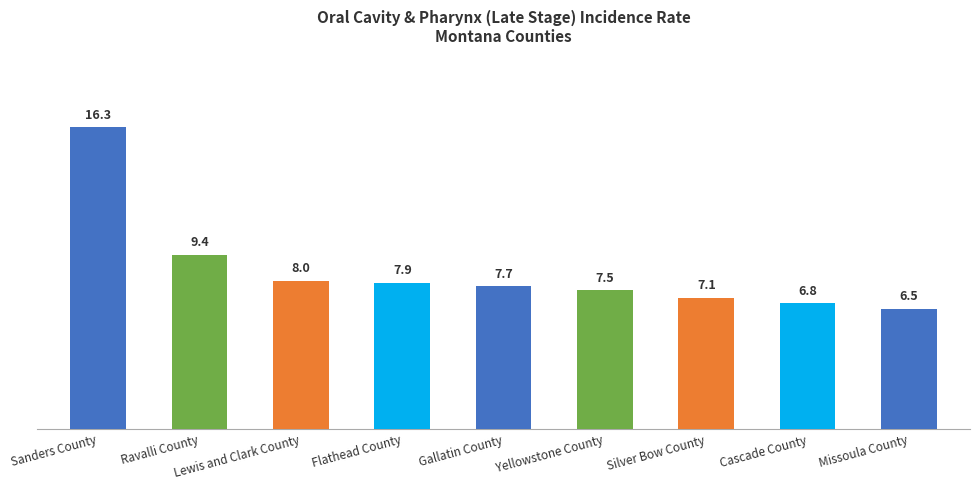

What is the sum of the values at Sanders County and Flathead County?

24.2